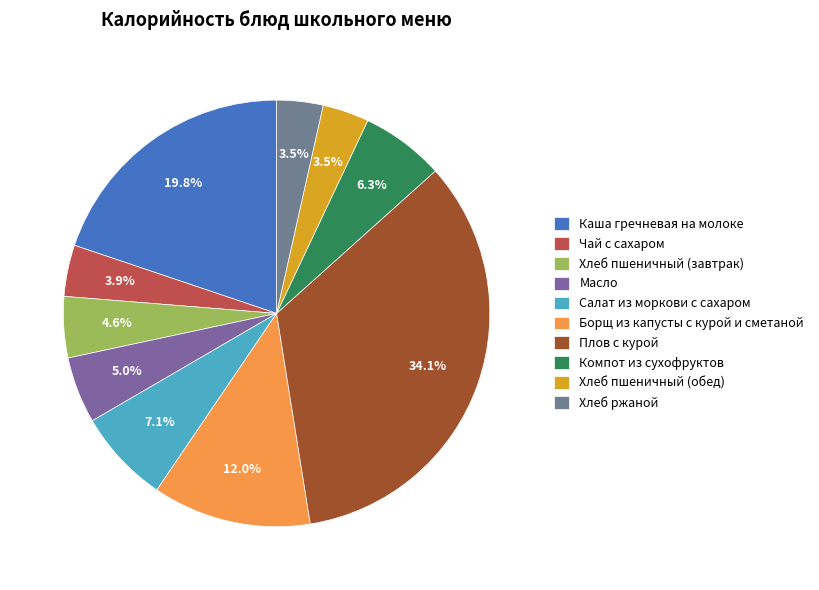

What is the smallest slice in the pie chart?

Хлеб ржаной